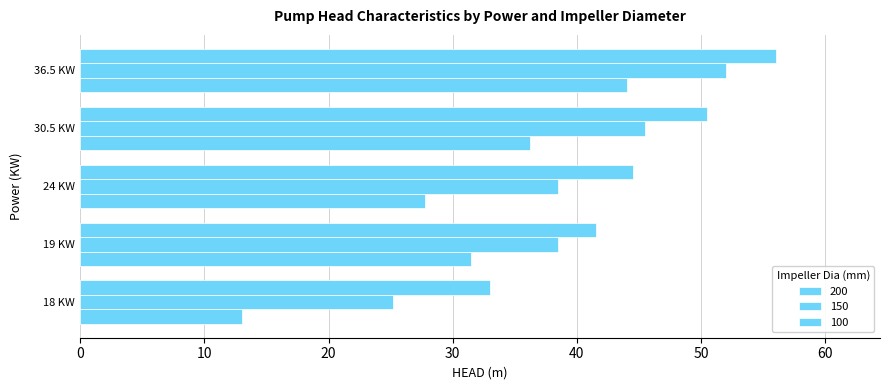

How many categories are shown in the chart?

5